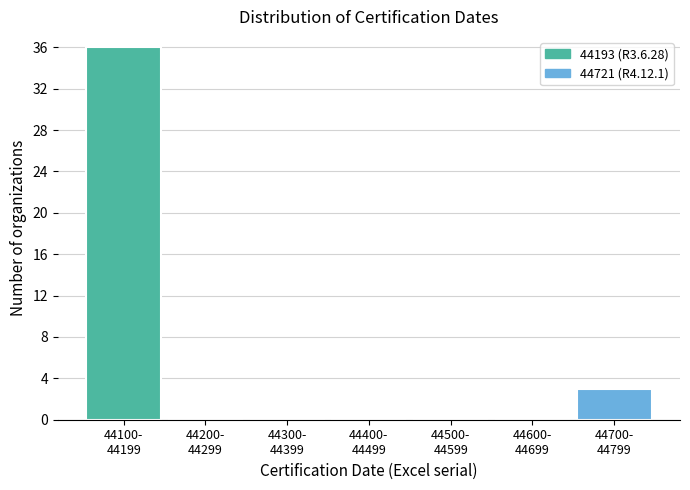

What is the sum of all values?

39